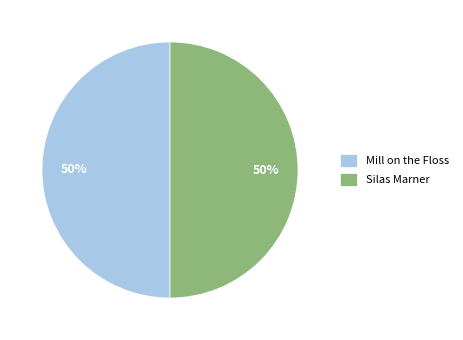

True or false: Silas Marner accounts for 50% of the total.

True